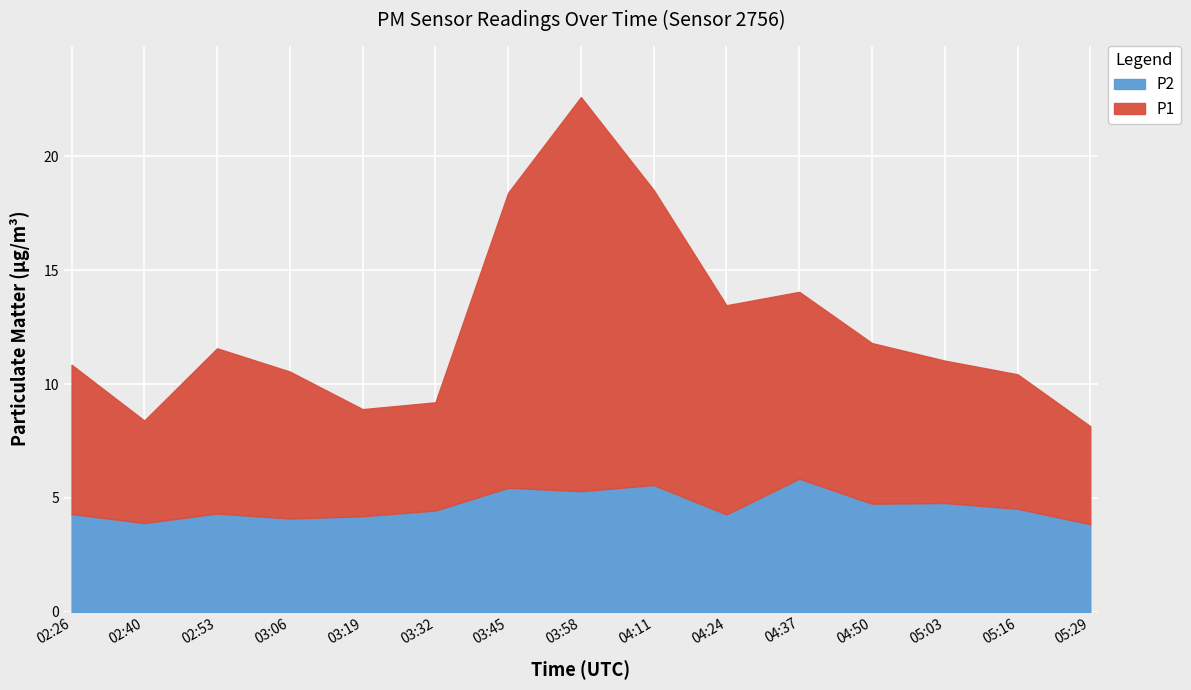

At how many categories does at least one series exceed 4?

15